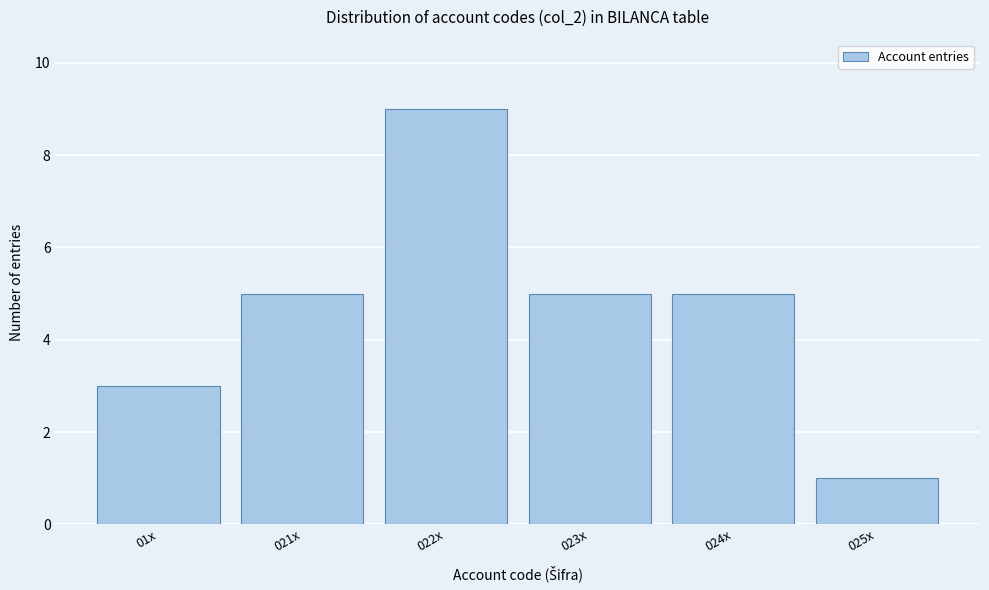

Reading left to right, list all the values displayed in this chart.

3	5	9	5	5	1